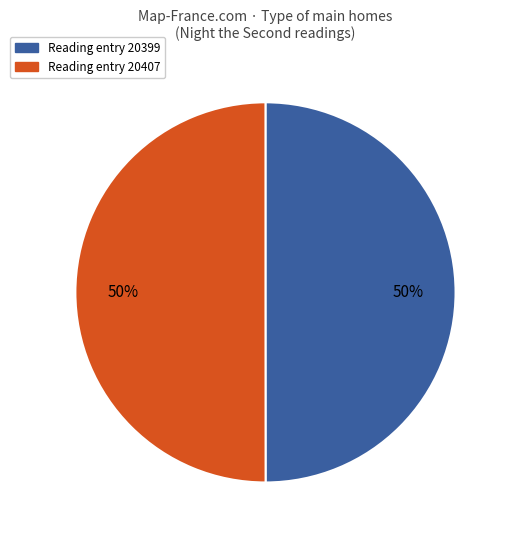

Combined, do Reading entry 20407 and Reading entry 20399 account for over 50%?

Yes